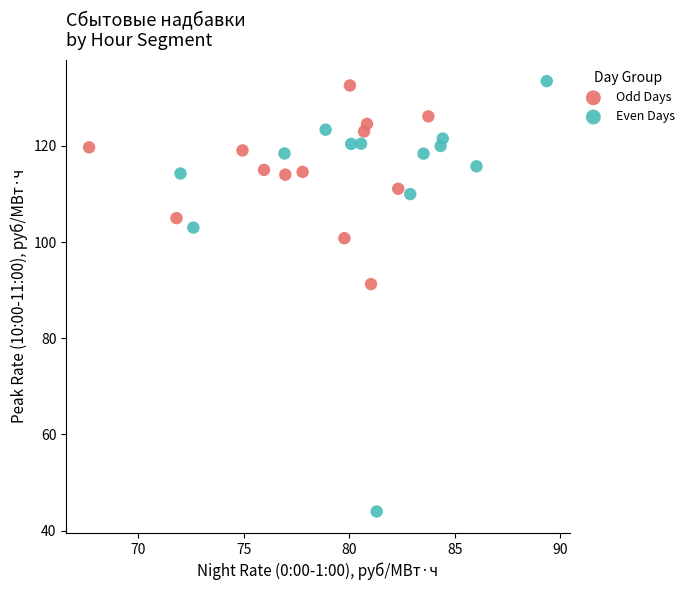

What are all the series names shown in the legend?

Odd Days, Even Days